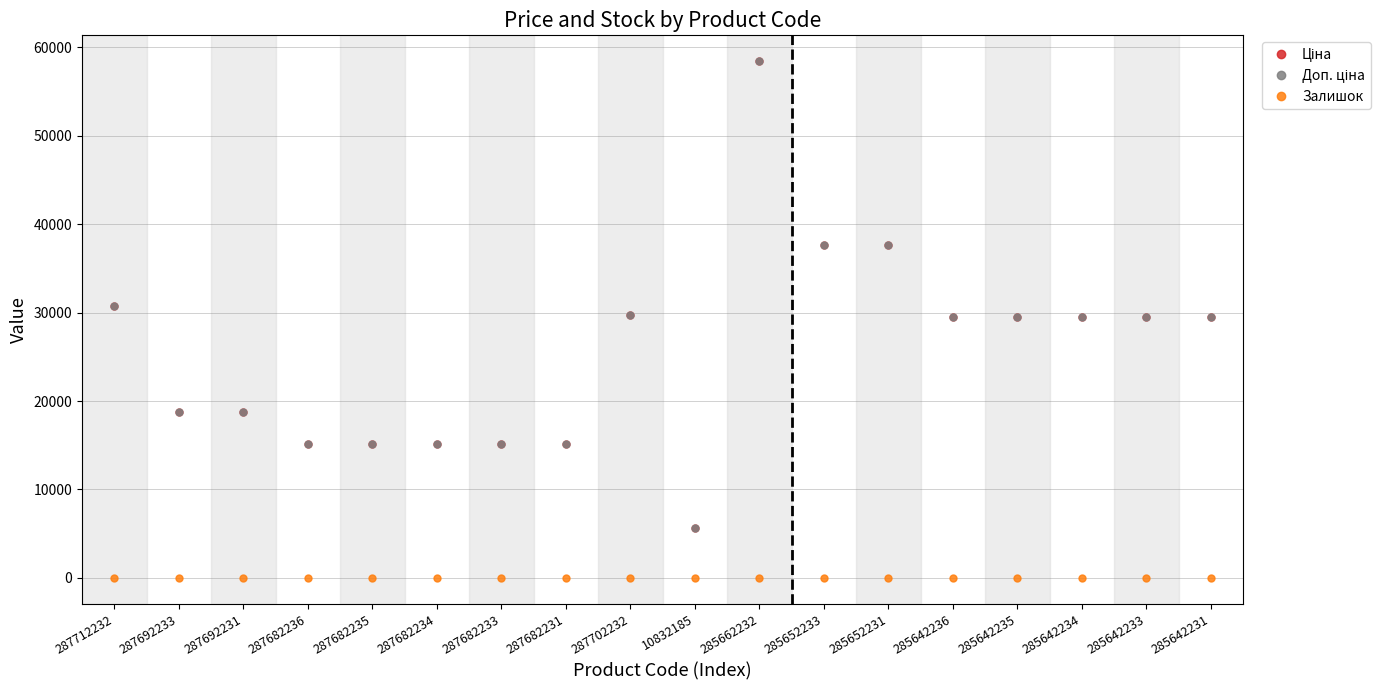

Does the chart have visible grid lines?

Yes